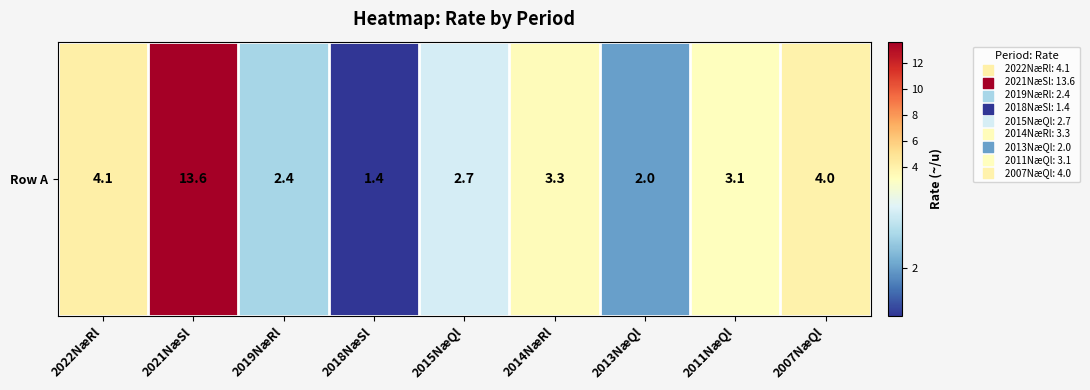

What is the maximum value shown in the chart?

13.6